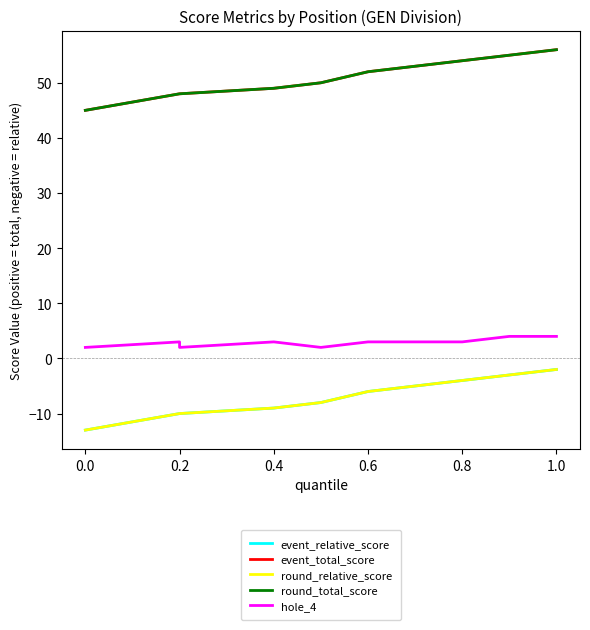

Which series has the largest total across all categories?

event_total_score